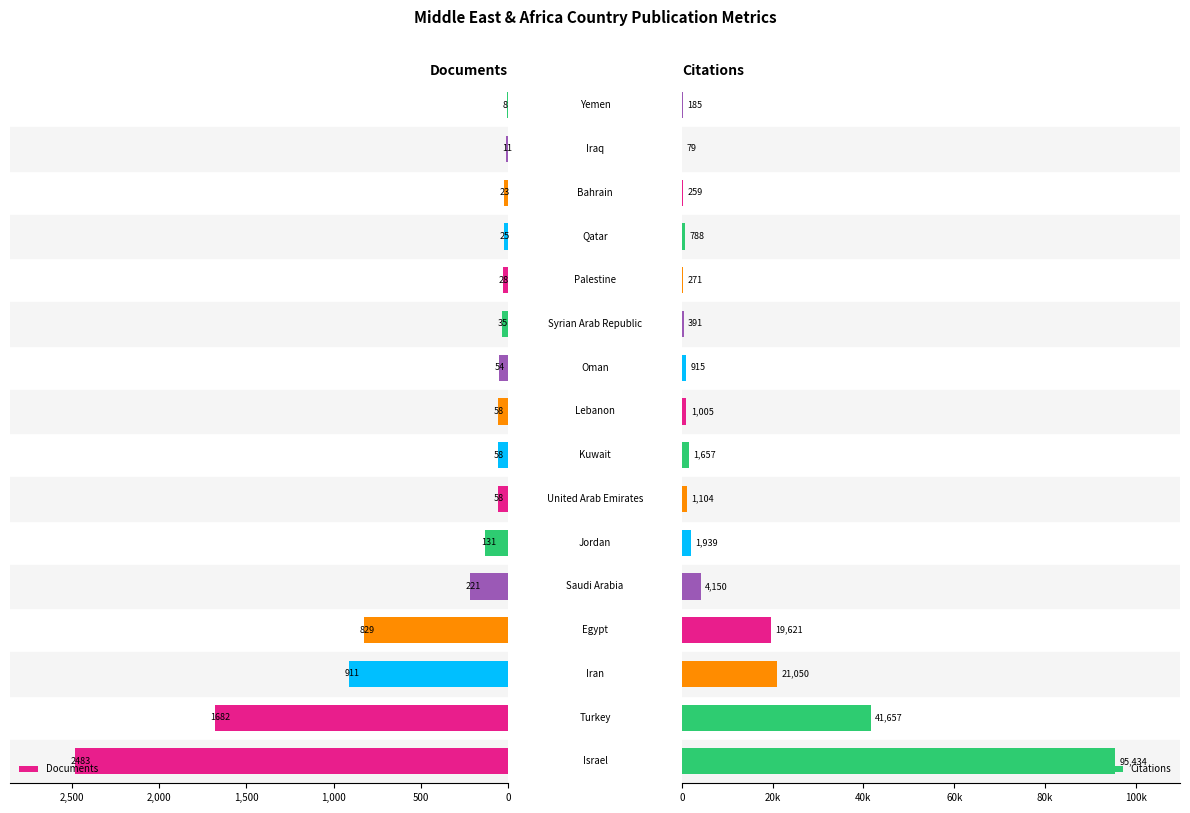

How many values in the Citations series are below 1104?

8